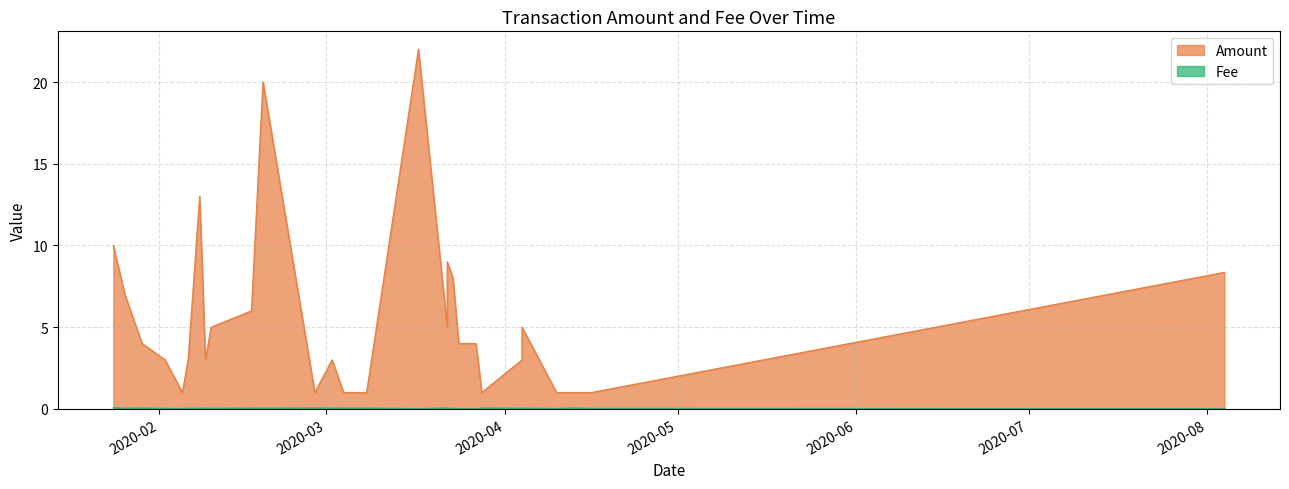

At 2020-04-04, list the series in order from largest to smallest.

Amount, Fee